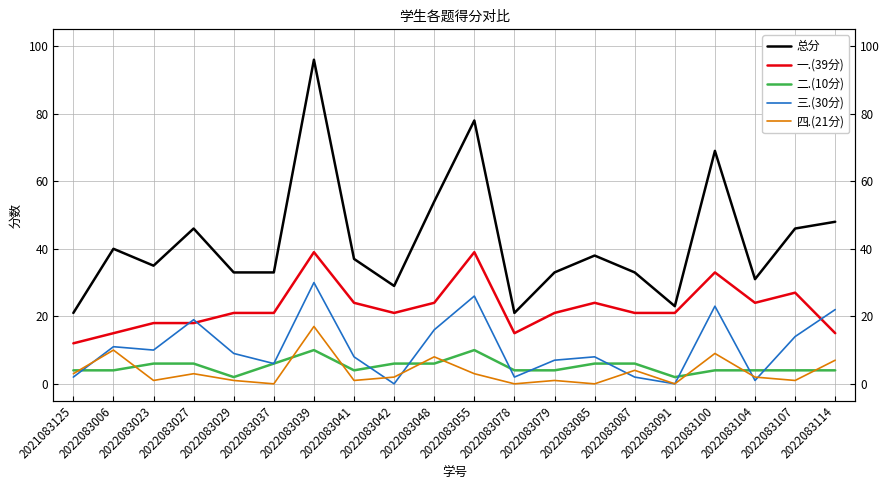

What is the difference between the maximum and minimum values in the 四.(21分) series?

17